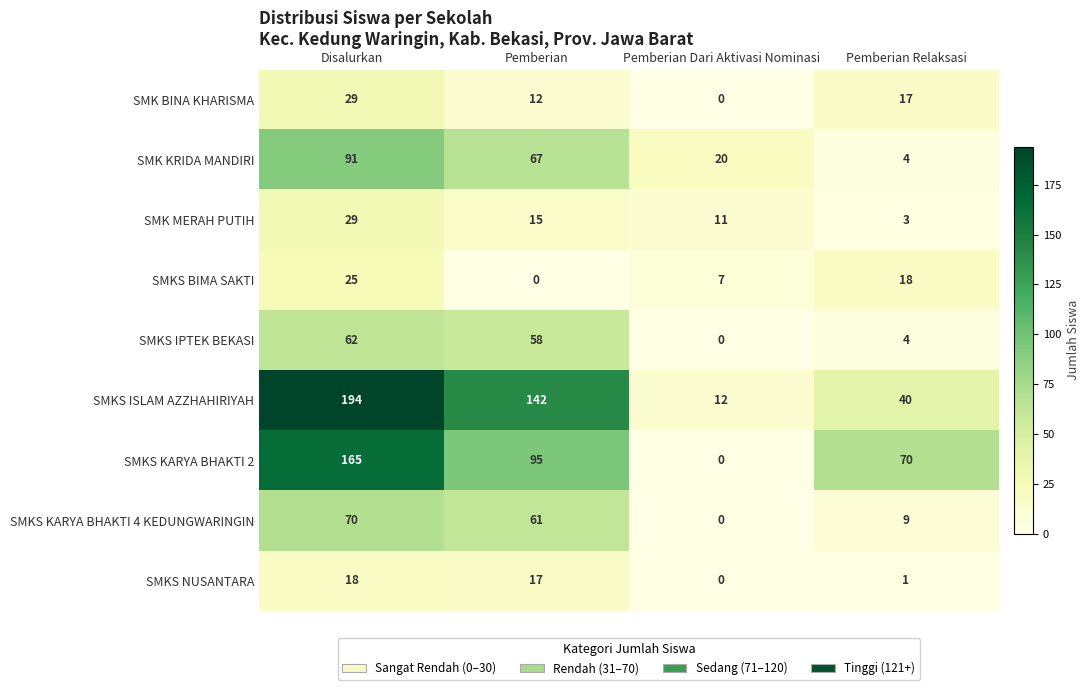

What is the sum of the SMK BINA KHARISMA values at Pemberian Dari Aktivasi Nominasi and Pemberian?

12